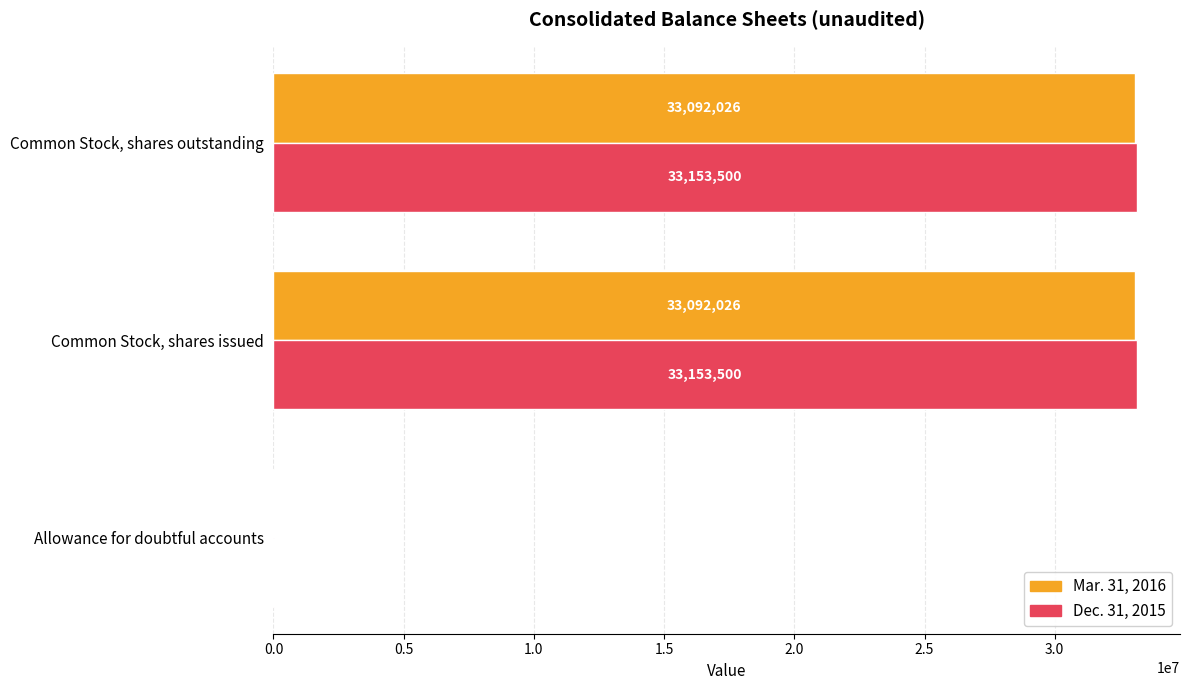

What is the total value across all series at Allowance for doubtful accounts?

9619